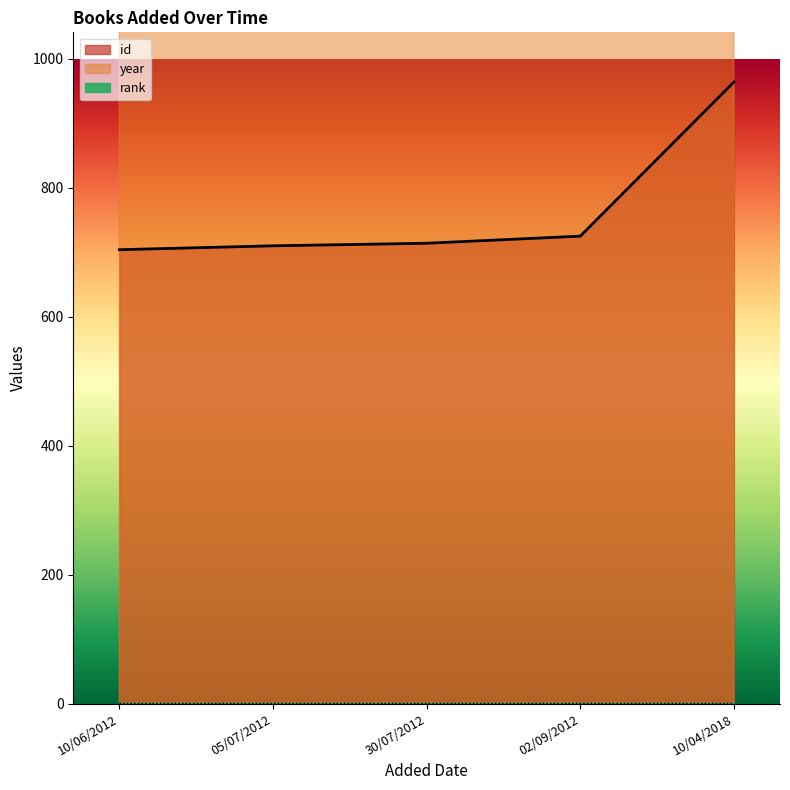

What is the label of the 5th point from the left?

10/04/2018